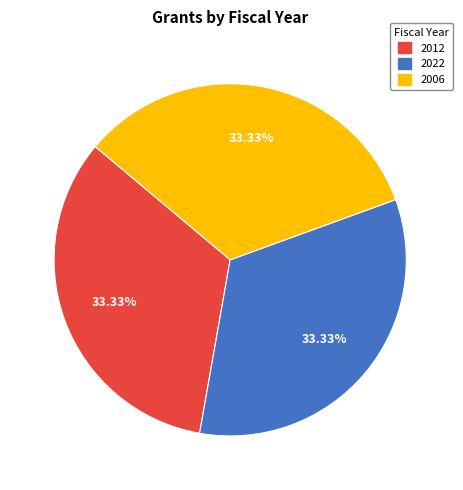

Count the number of slices in the pie.

3